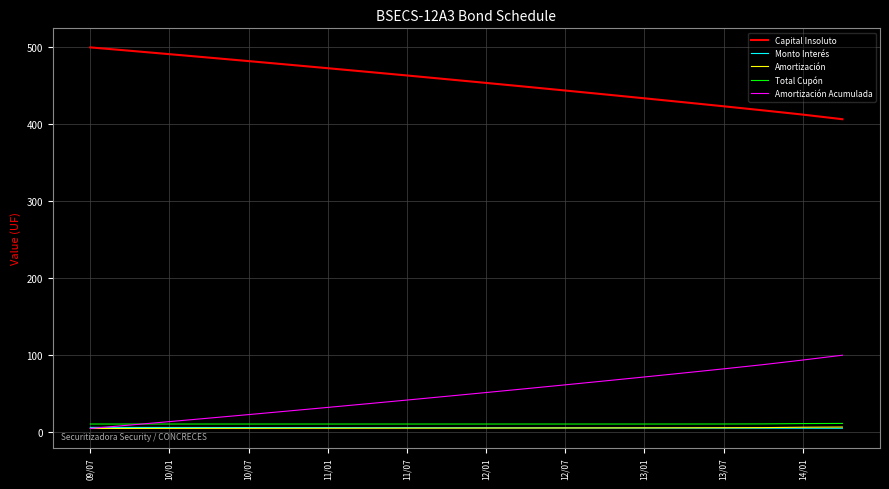

What is the maximum value shown in the chart?

500.0